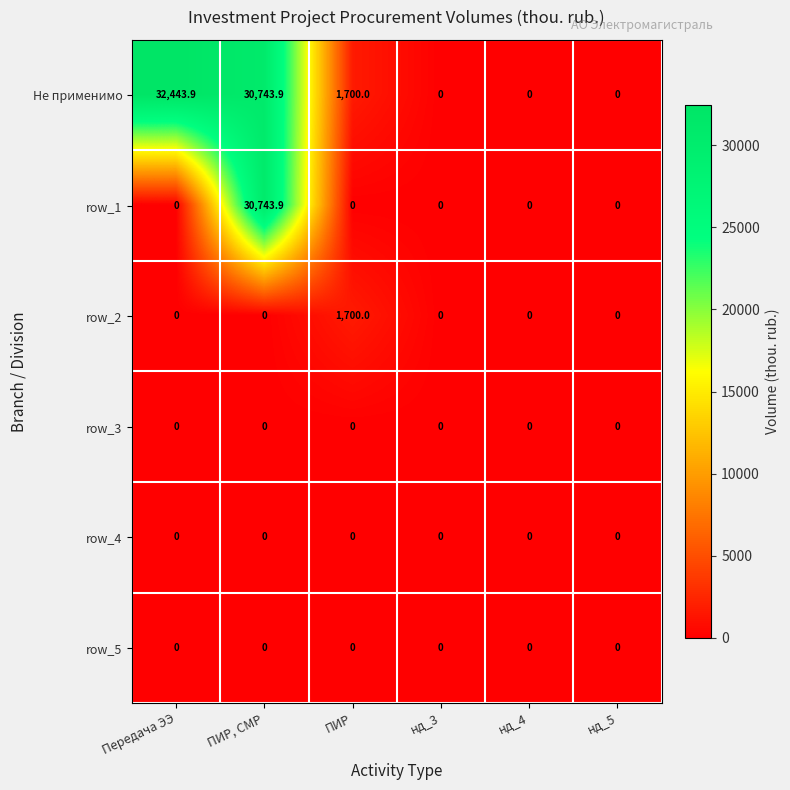

At how many categories does at least one series exceed 8261?

2